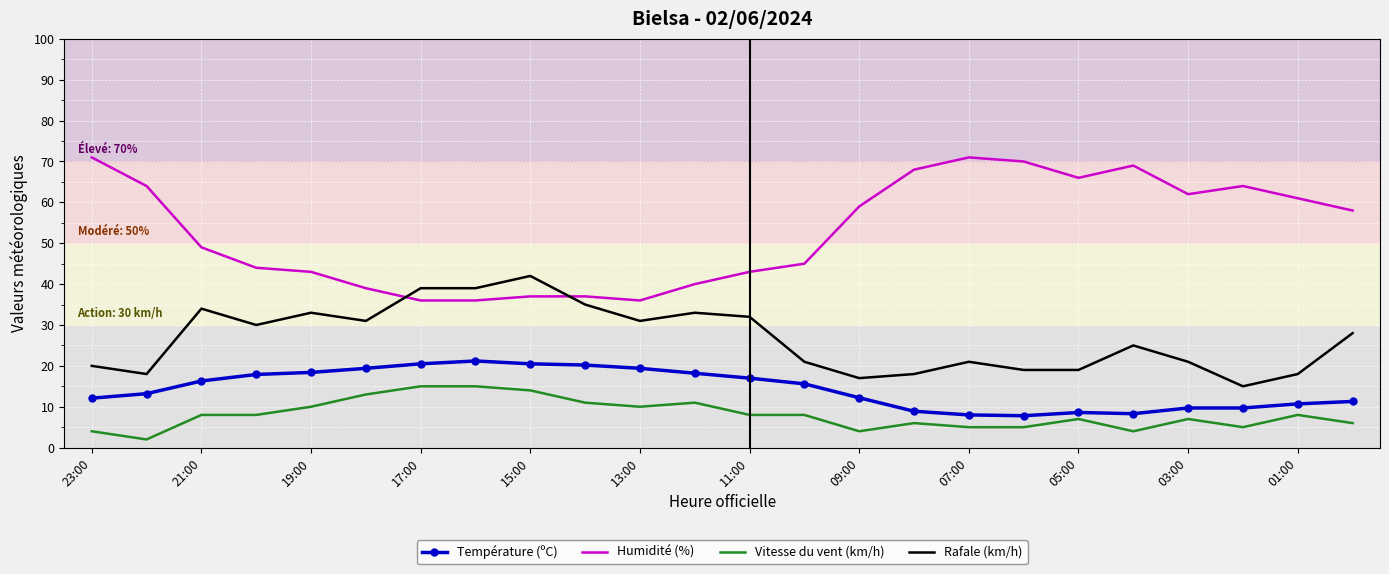

Which series has the largest total across all categories?

Humidité (%)